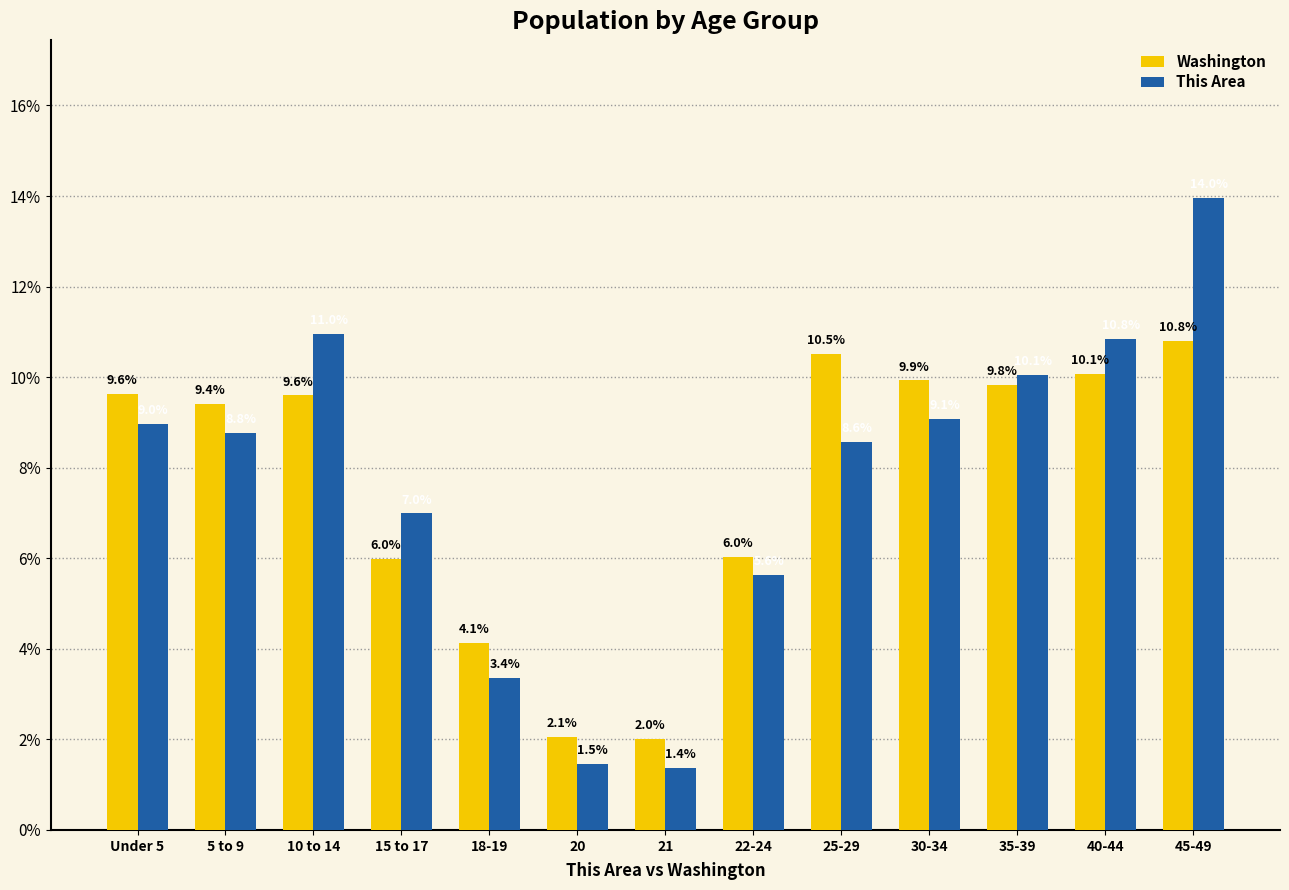

The value of Washington at 25-29 is 15.8. True or false?

False